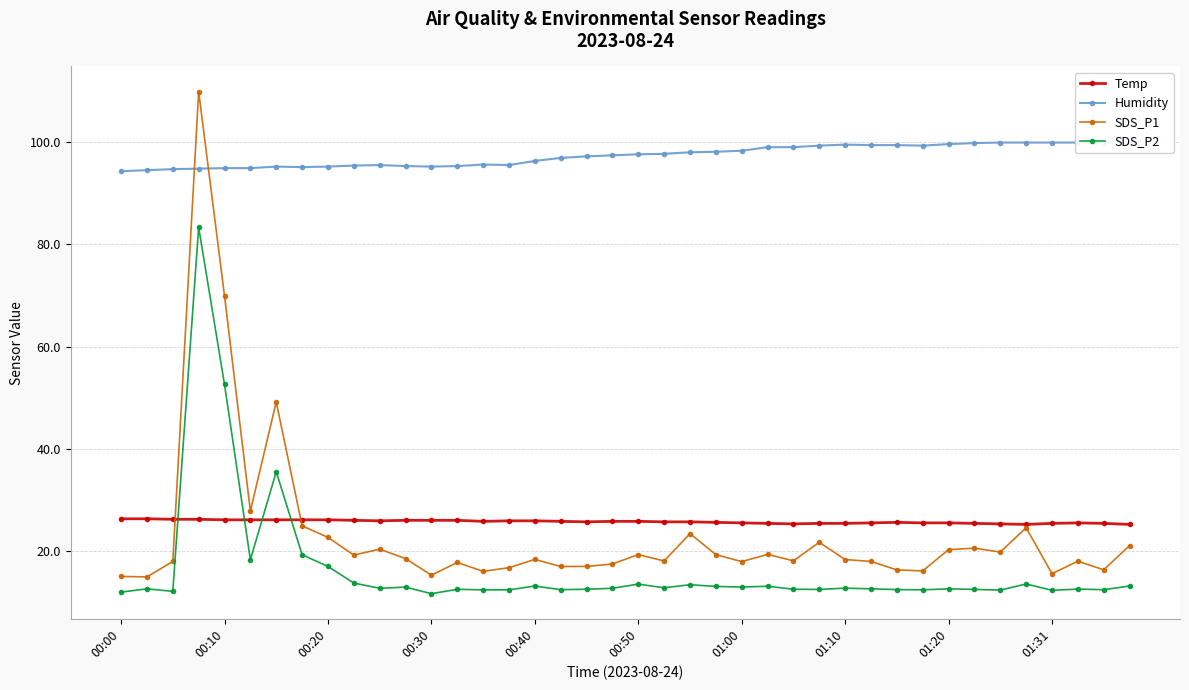

True or false: SDS_P1 has more than 2 interior local peaks.

True